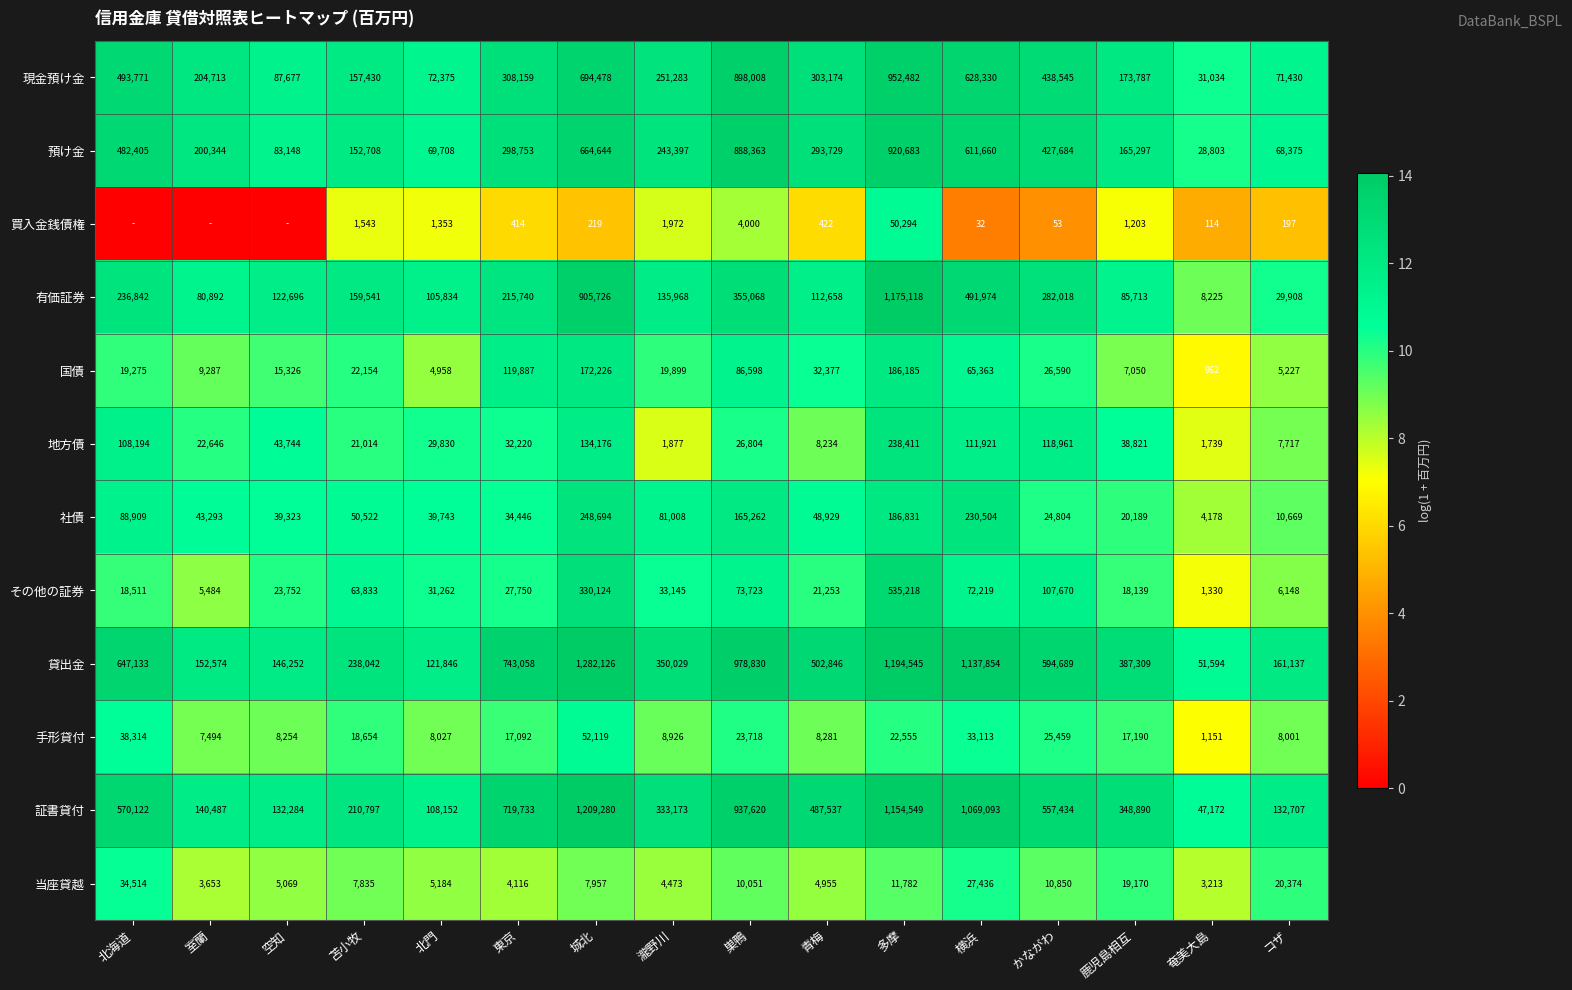

What is the difference between the second highest and second lowest values in the 預け金 series?

819988